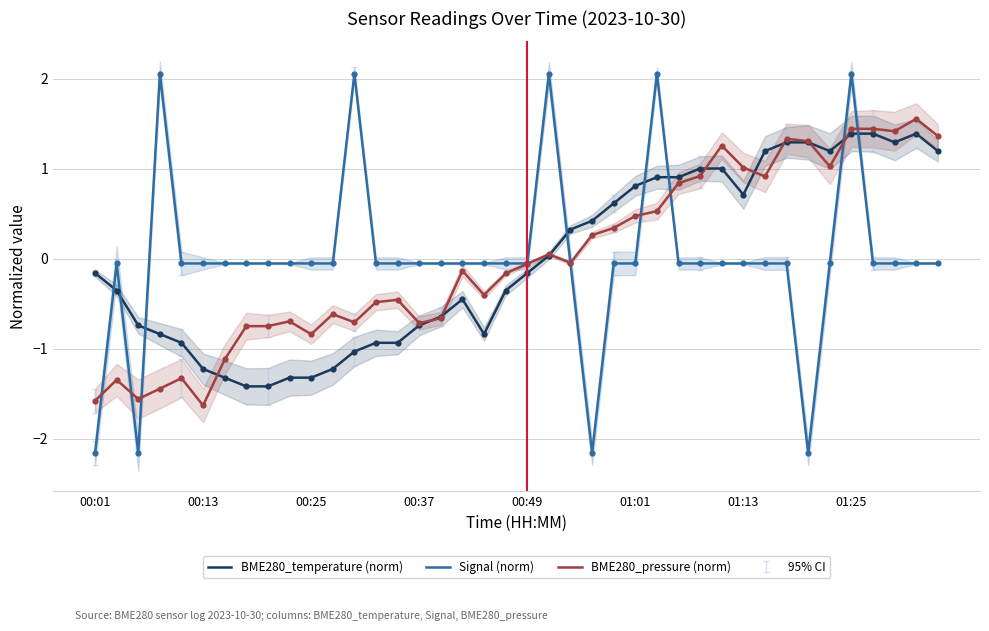

What are all the series names shown in the legend?

BME280_temperature (norm), Signal (norm), BME280_pressure (norm)